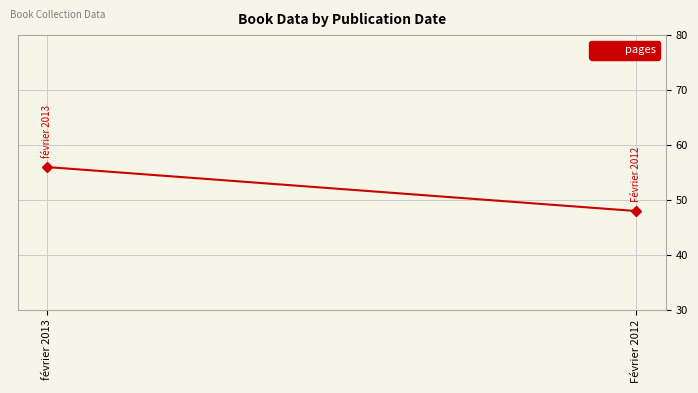

The value at Février 2012 is 48. True or false?

True